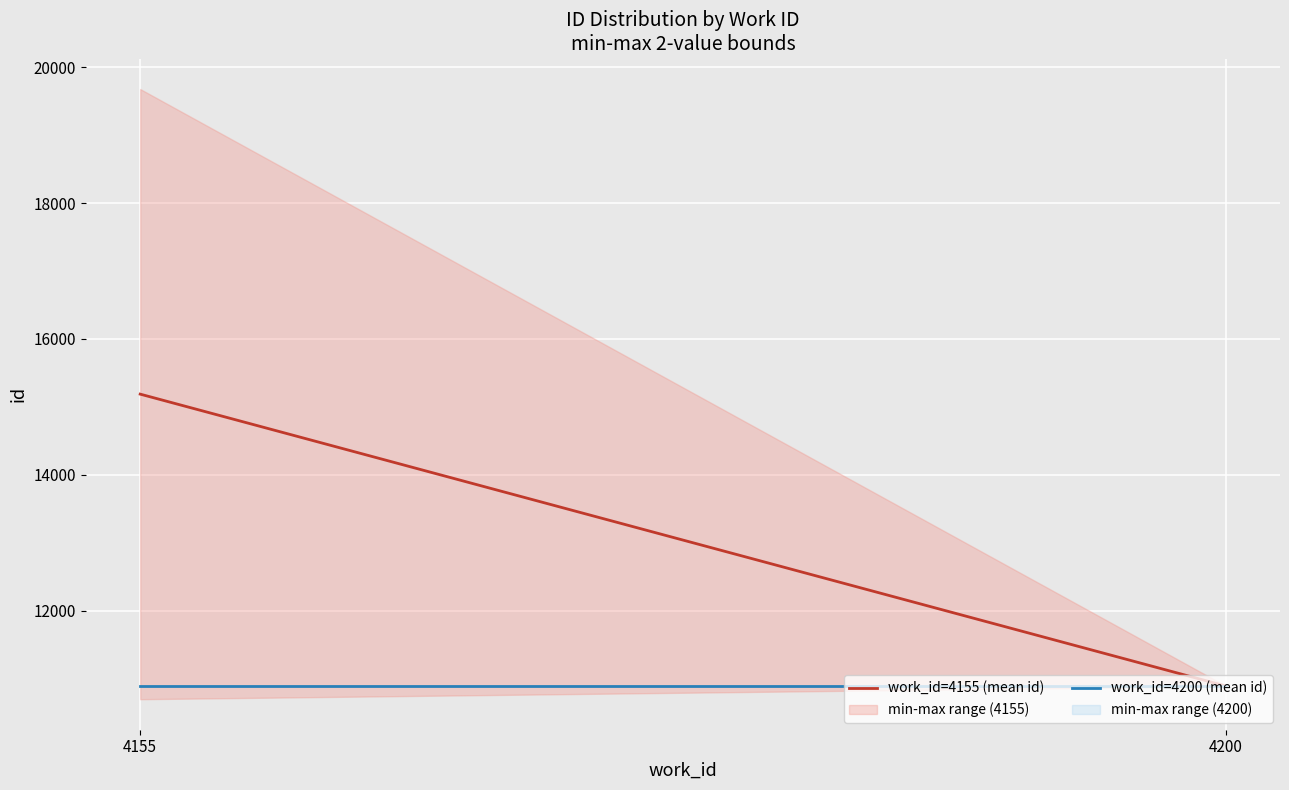

List the labels in order of work_id=4200 (mean id) value, largest first.

4155, 4200